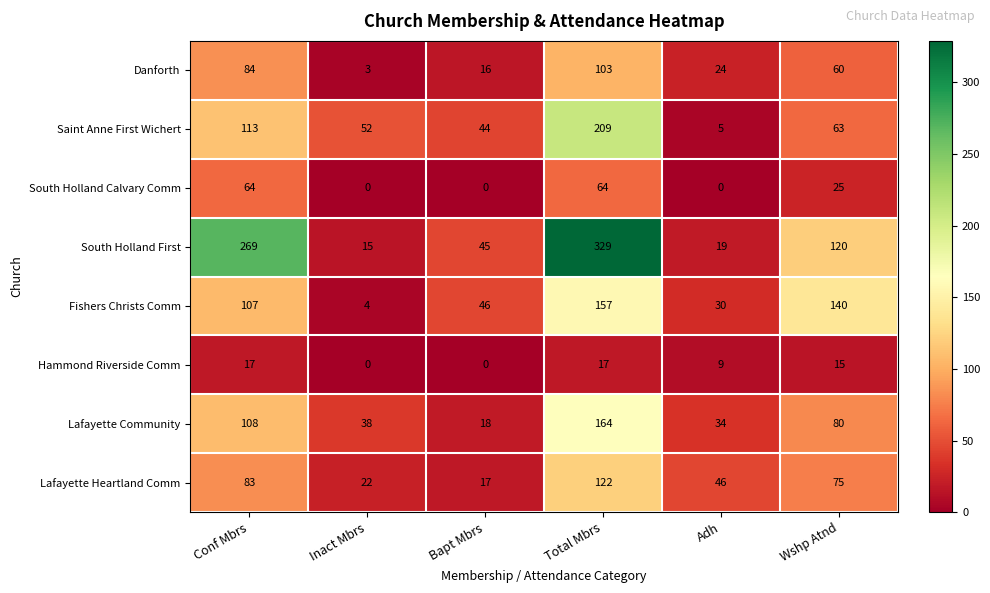

What is the sum of all Fishers Christs Comm values?

484